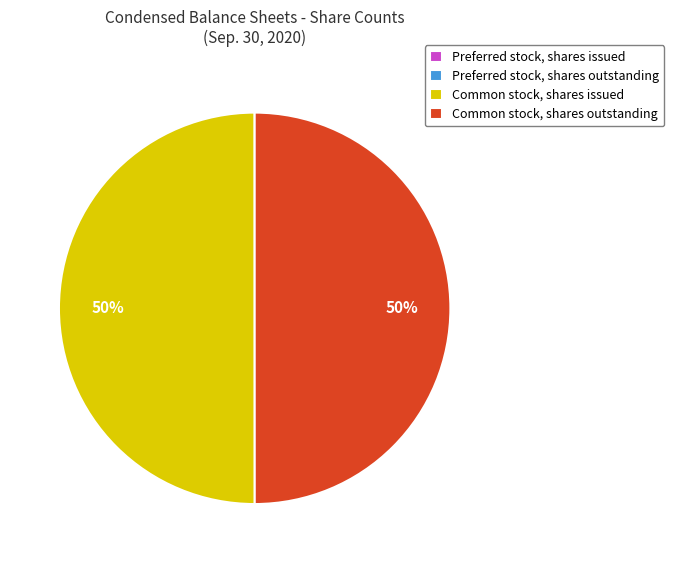

True or false: Common stock, shares issued accounts for 41% of the total.

False